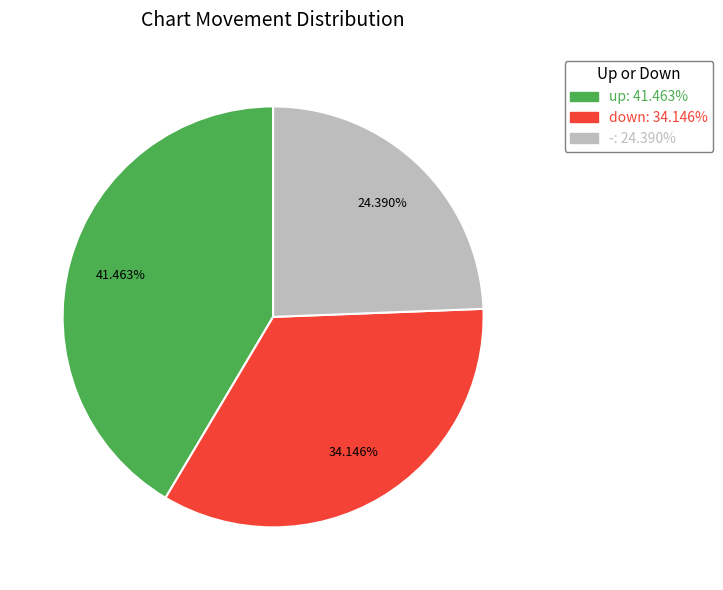

Rank the categories by value from lowest to highest.

-, down, up